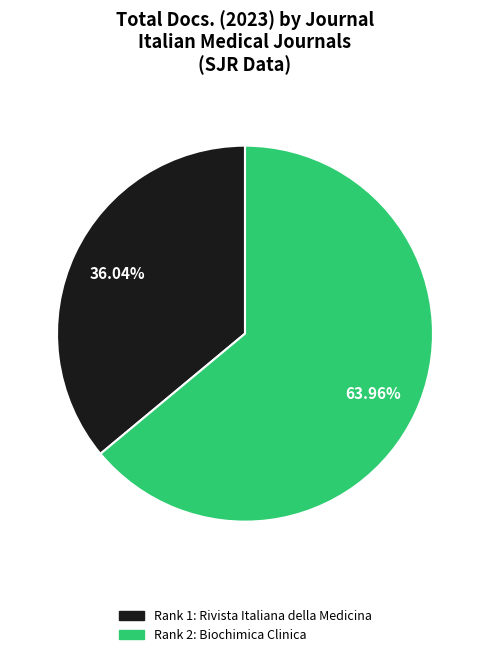

Count the number of slices in the pie.

2